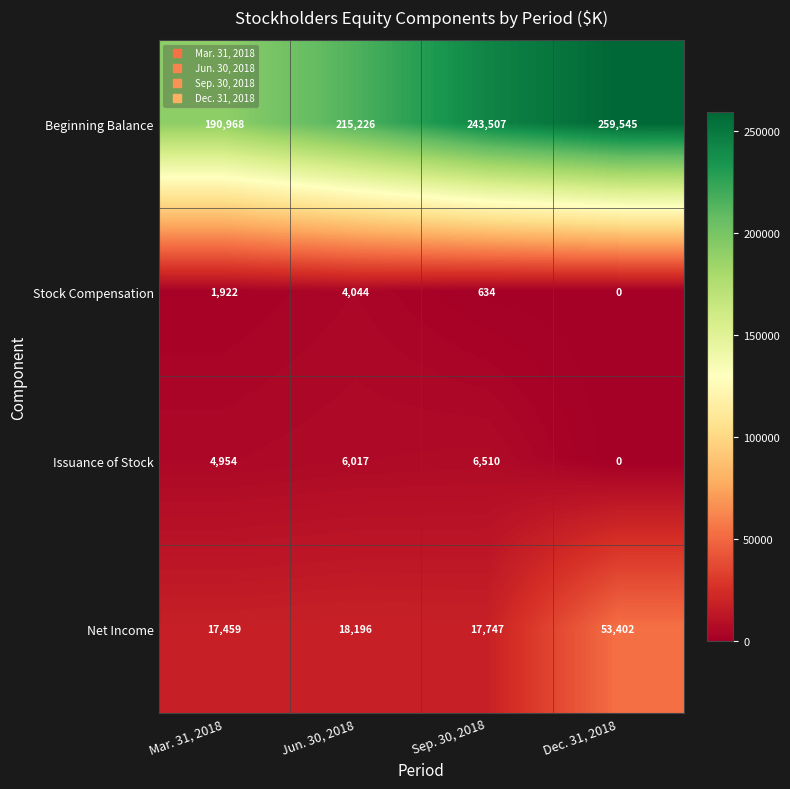

At Sep. 30, 2018, list the series in order from largest to smallest.

Beginning Balance, Net Income, Issuance of Stock, Stock Compensation